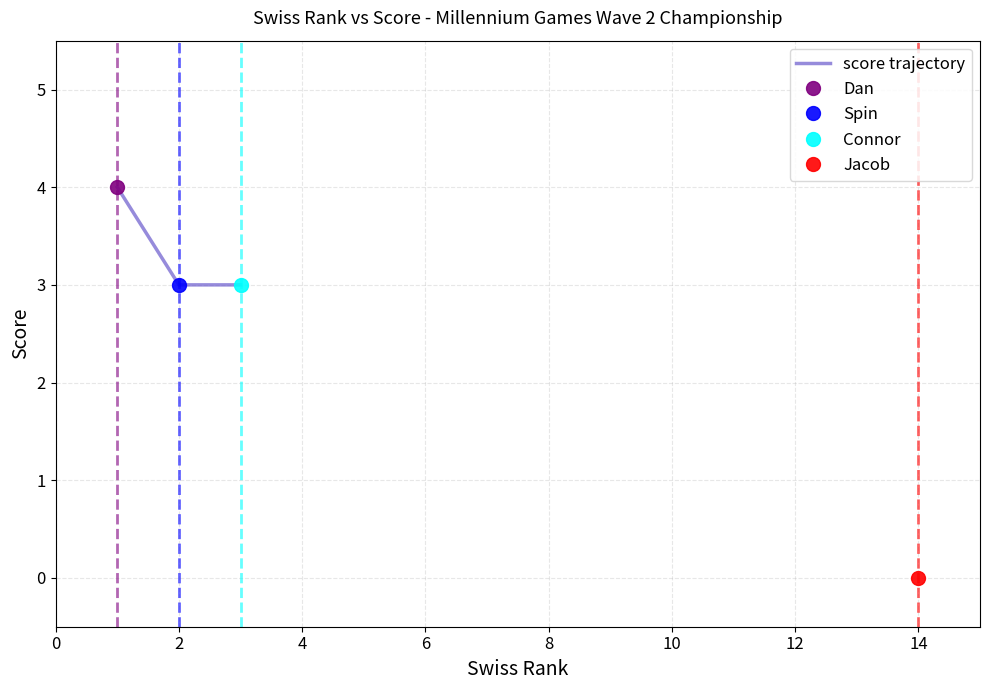

What is the change in value from 0 to 2?

-1.0